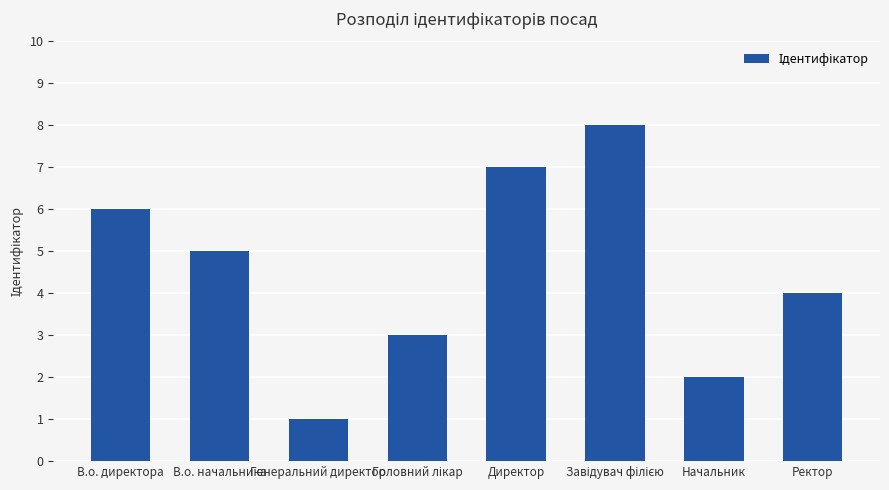

What is the approximate value at Директор?

7